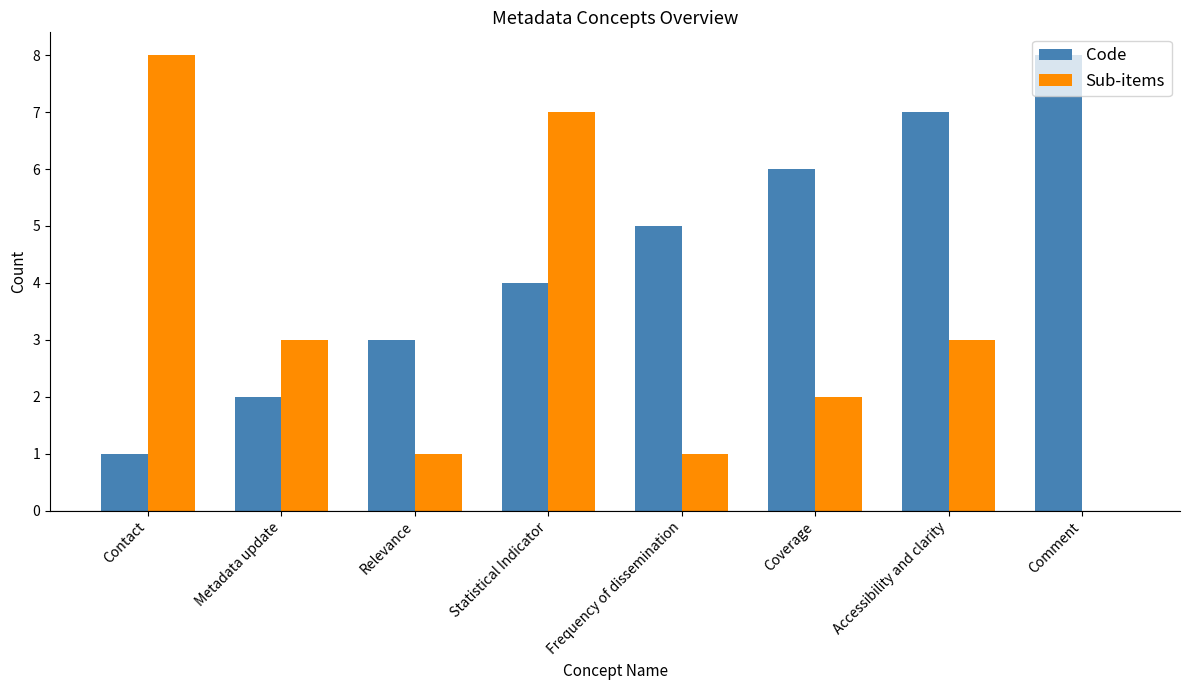

At which category is the sum across all series the highest?

Statistical Indicator